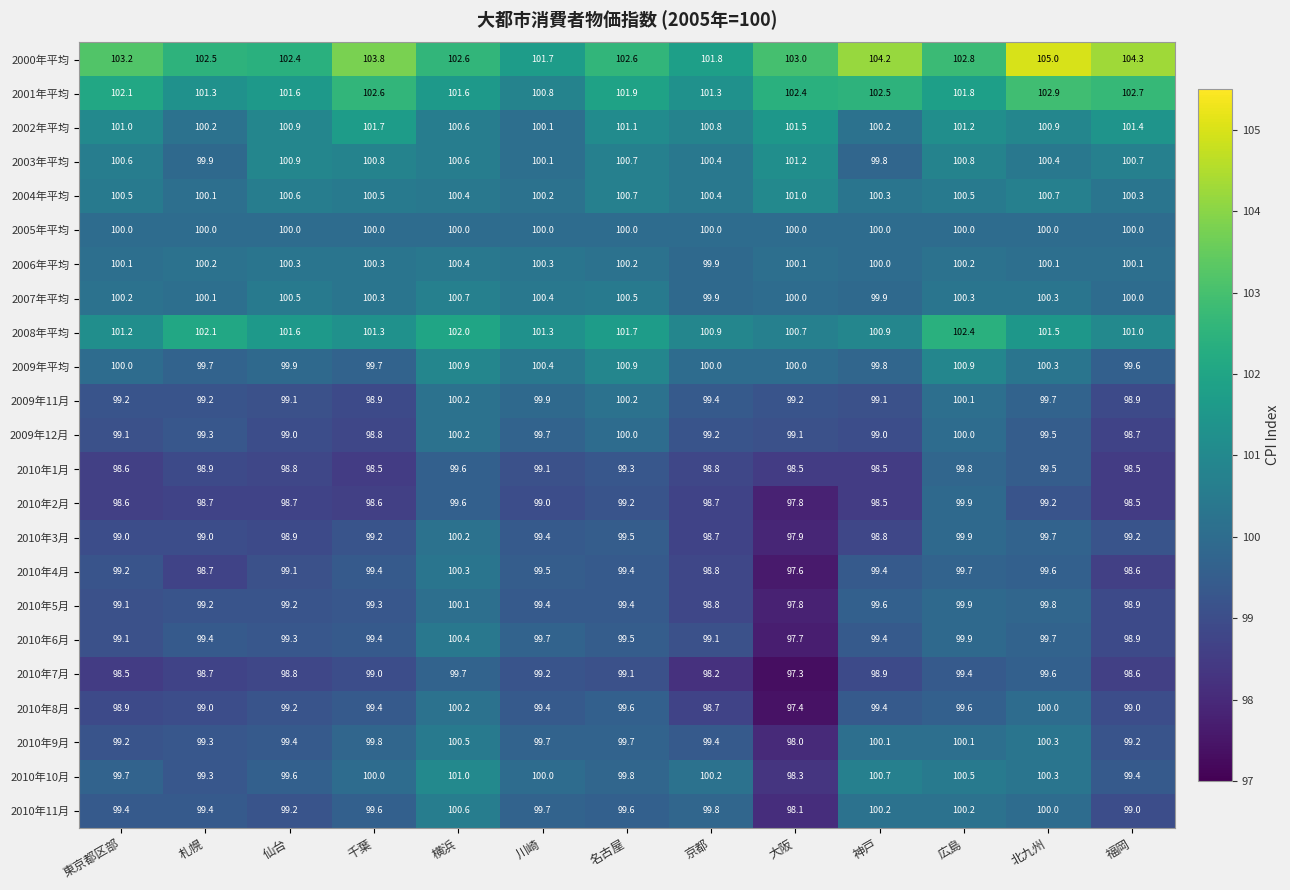

Between 札幌 and 神戸, which series saw the biggest shift?

2000年平均